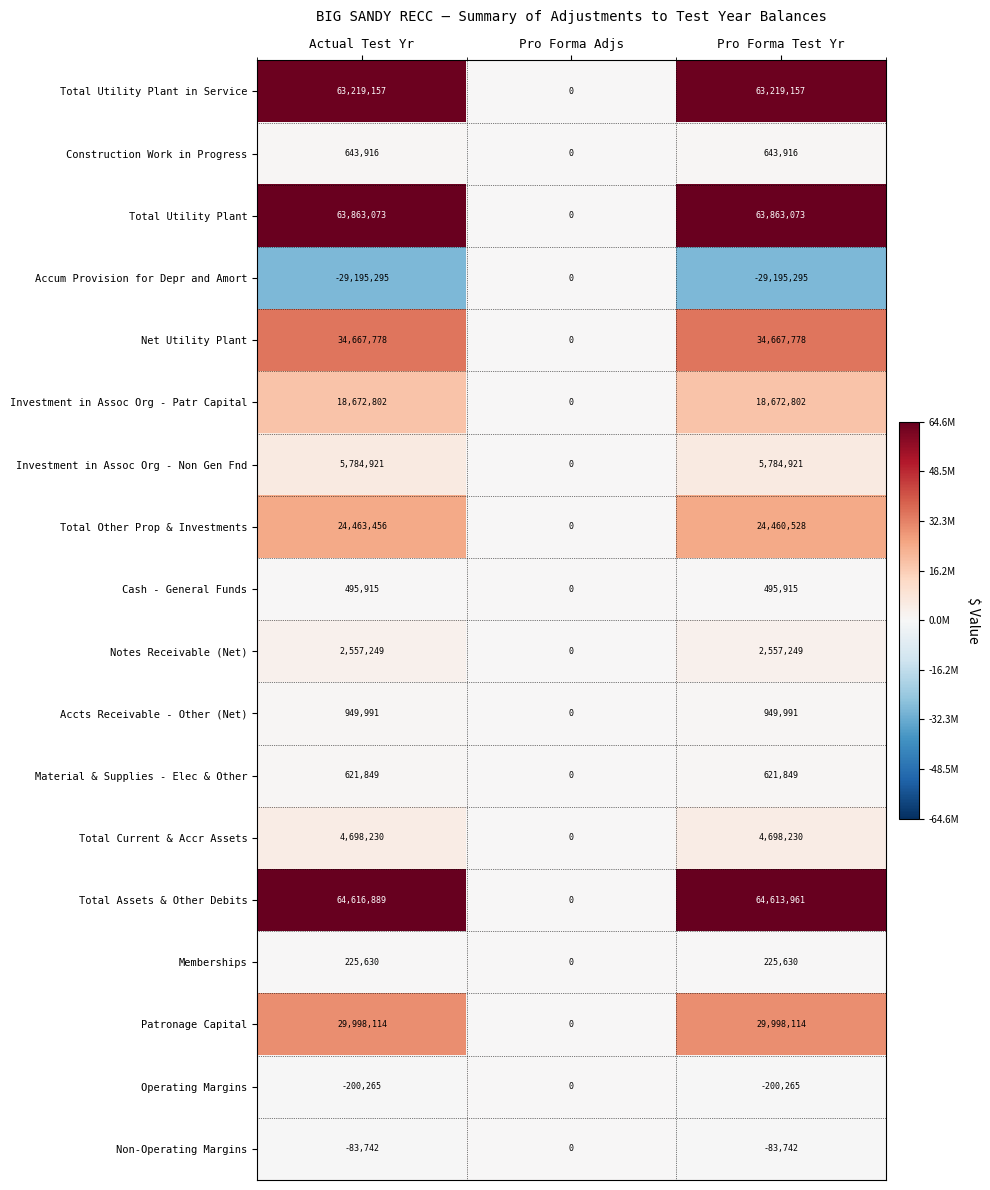

Which series has the widest spread of values?

Total Assets & Other Debits